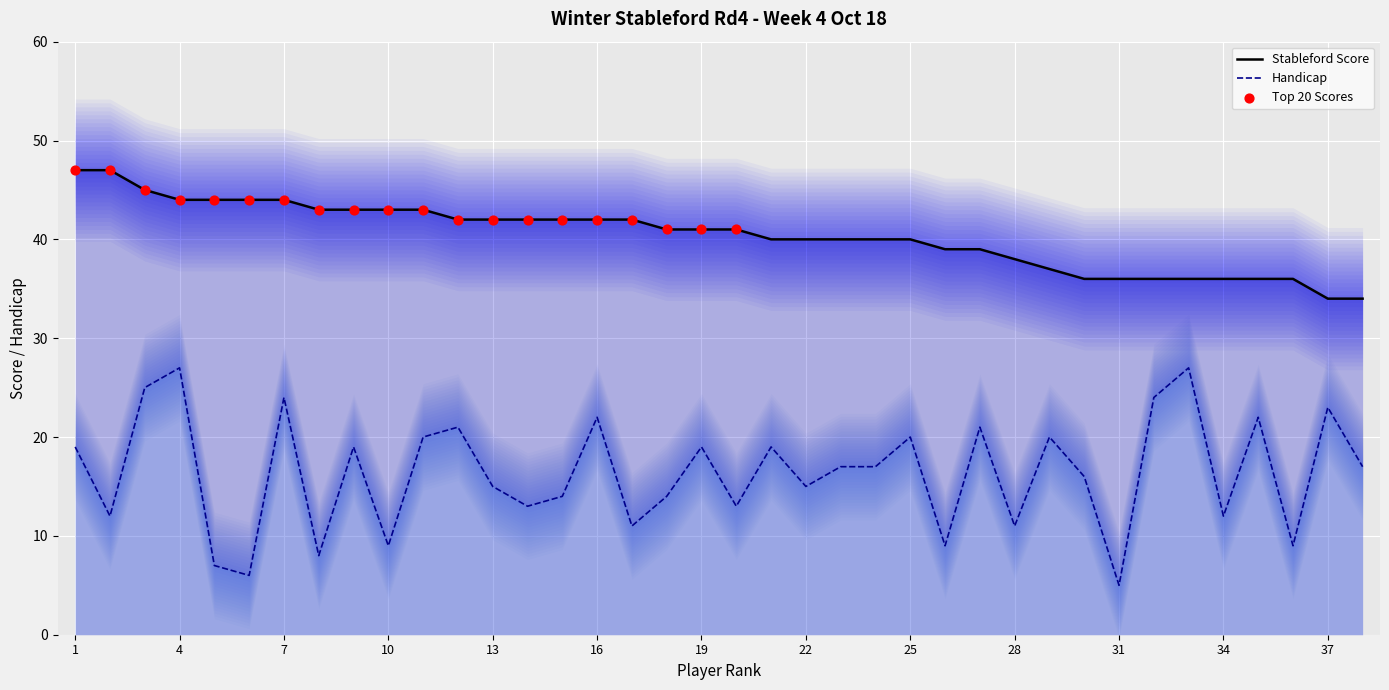

At which category is the sum across all series the highest?

4